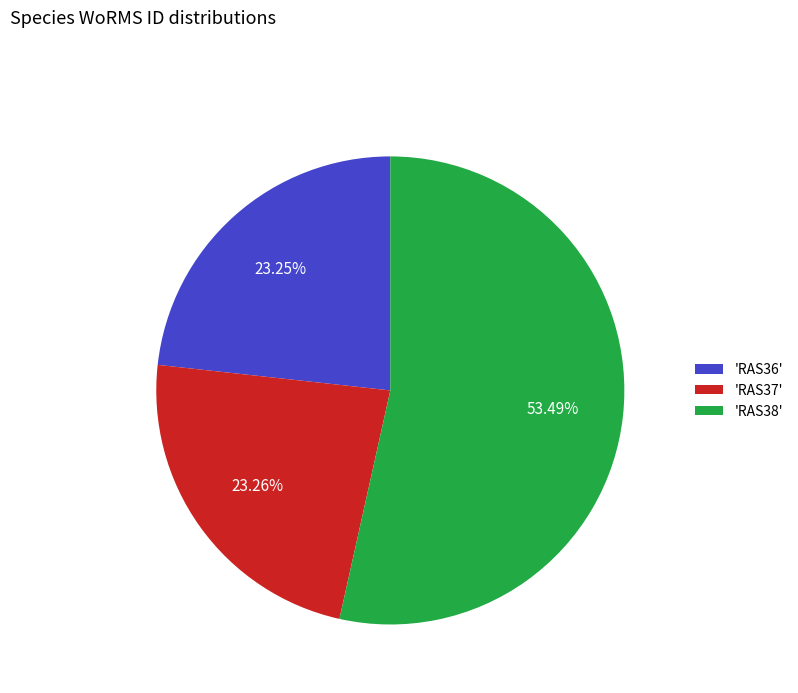

Which slice represents more than half of the pie?

'RAS38'